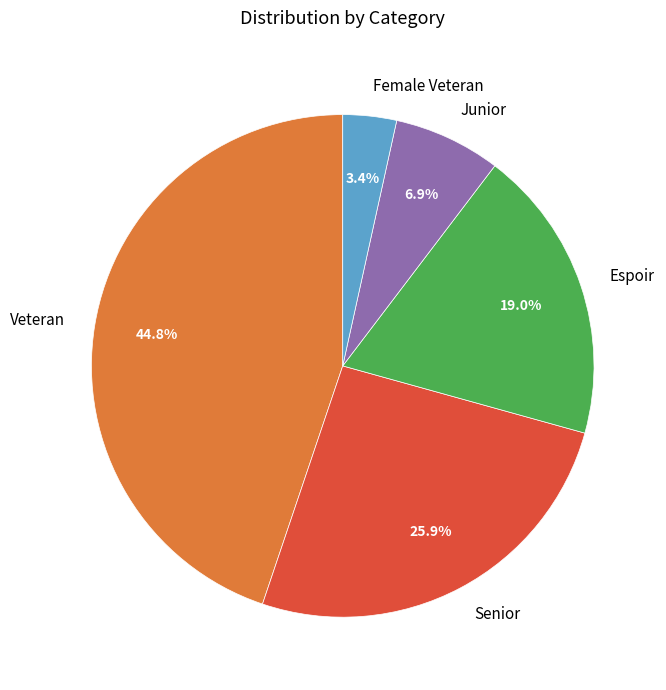

What is the smallest slice in the pie chart?

Female Veteran